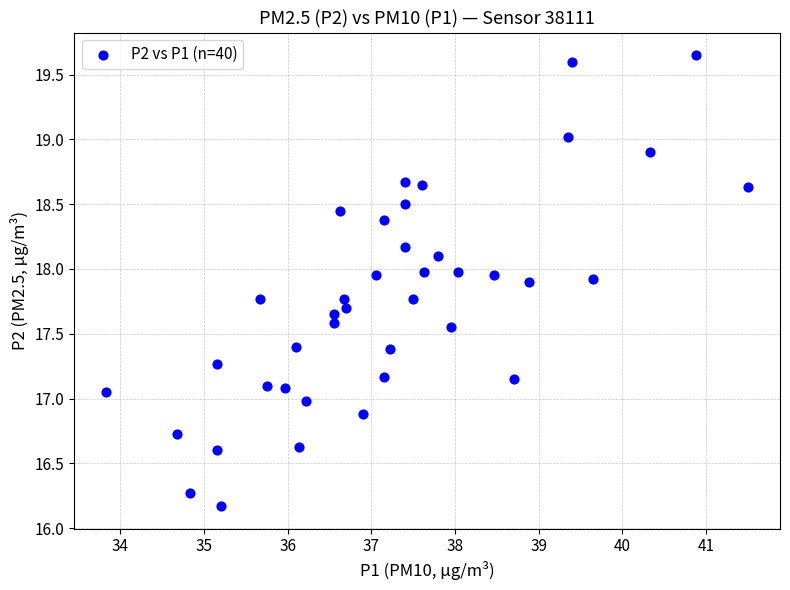

What is the range of Y values (max minus min)?

3.5